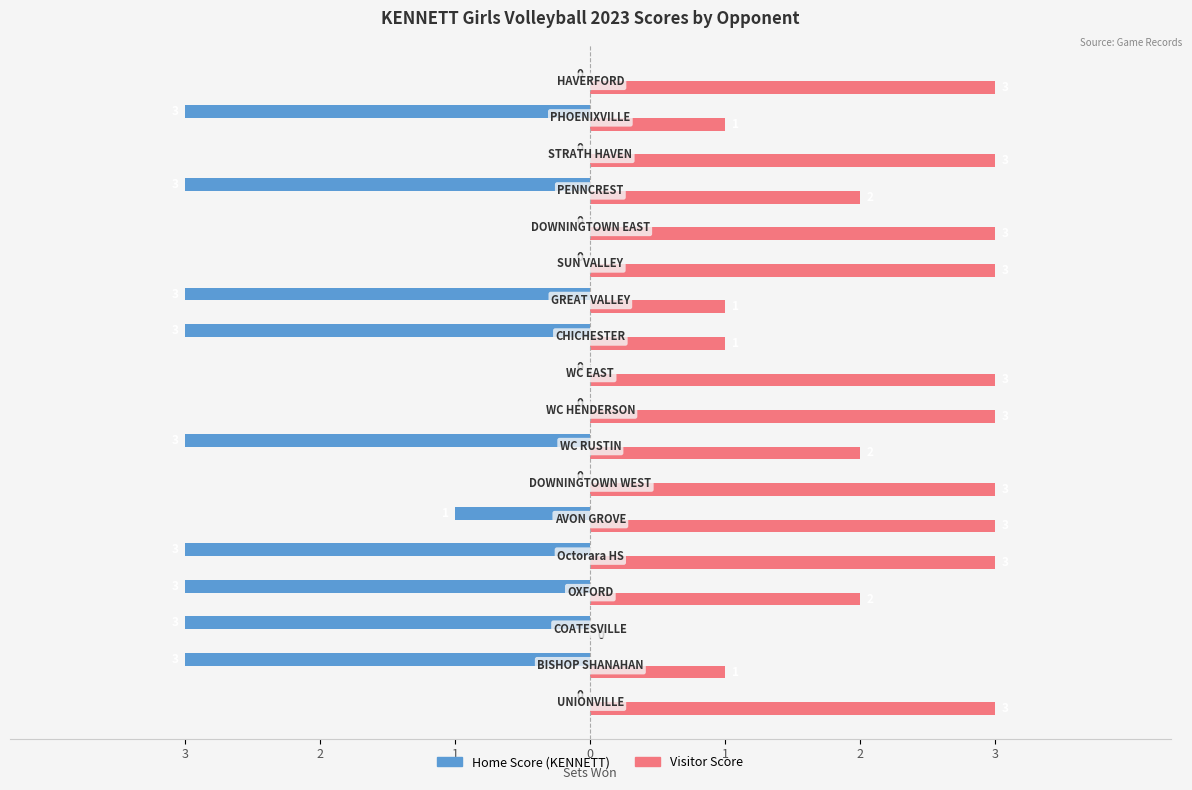

What are all the series names shown in the legend?

Home Score (KENNETT), Visitor Score